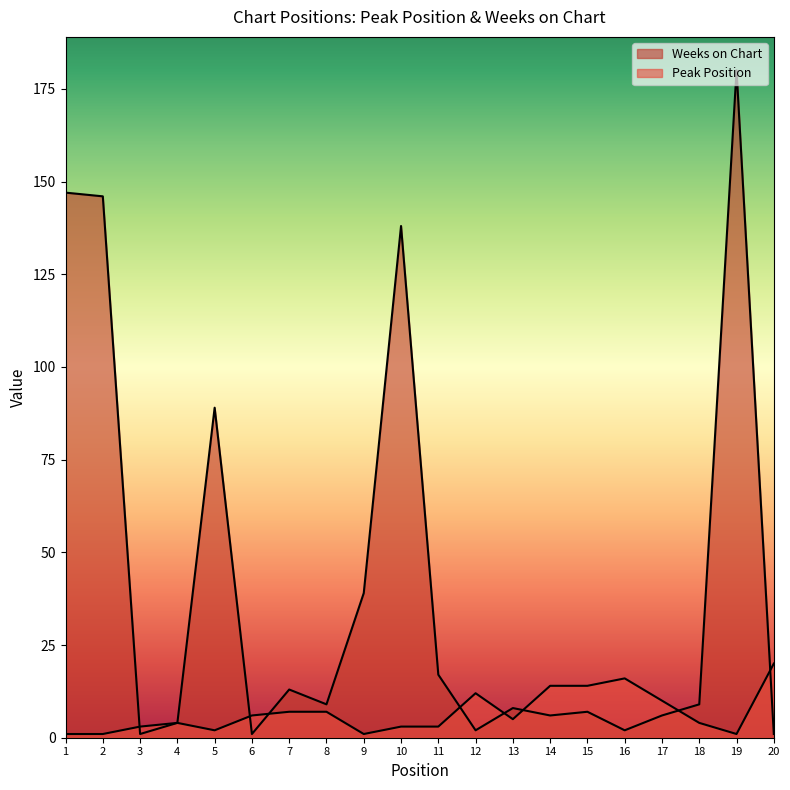

Where is Weeks on Chart nearest to the value 90?

5